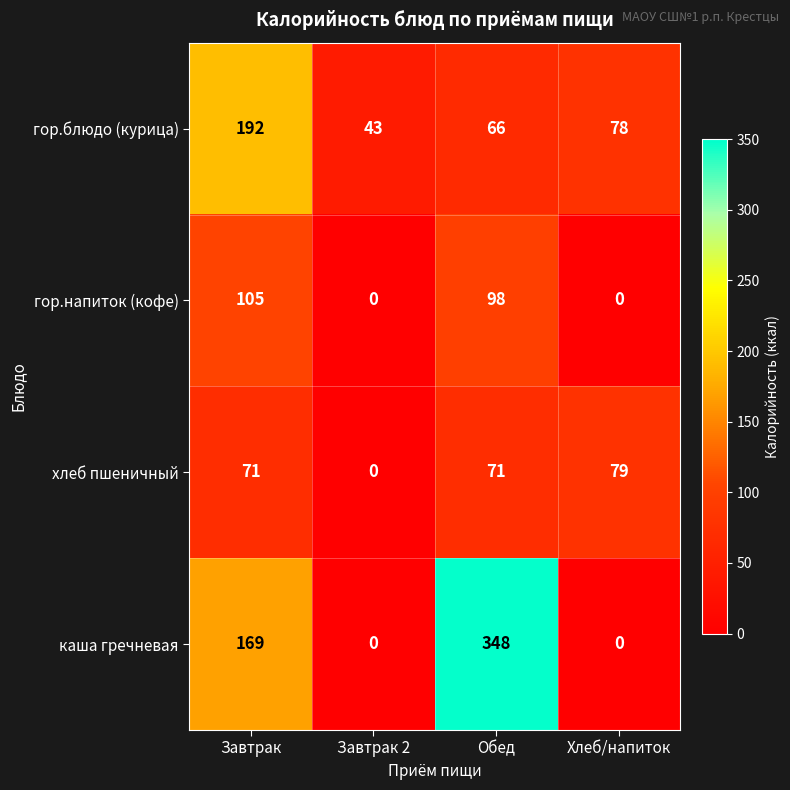

Count the number of categories in the chart.

4